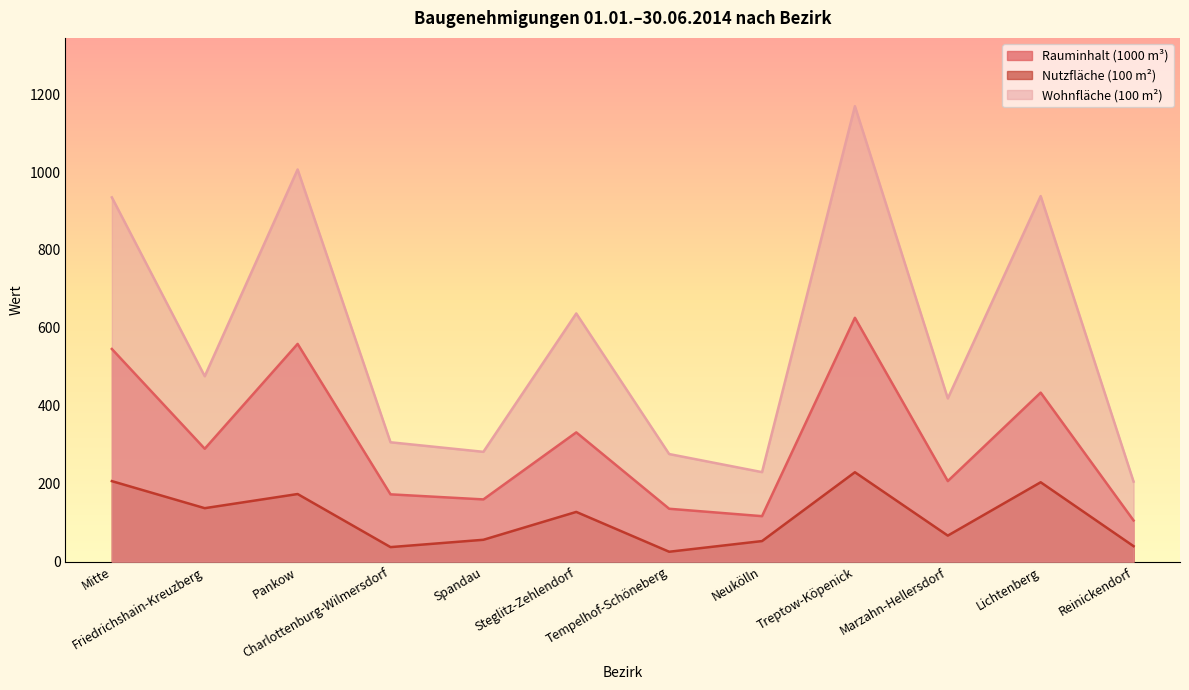

What is the average value of the Wohnfläche (100 m²) series?

573.5